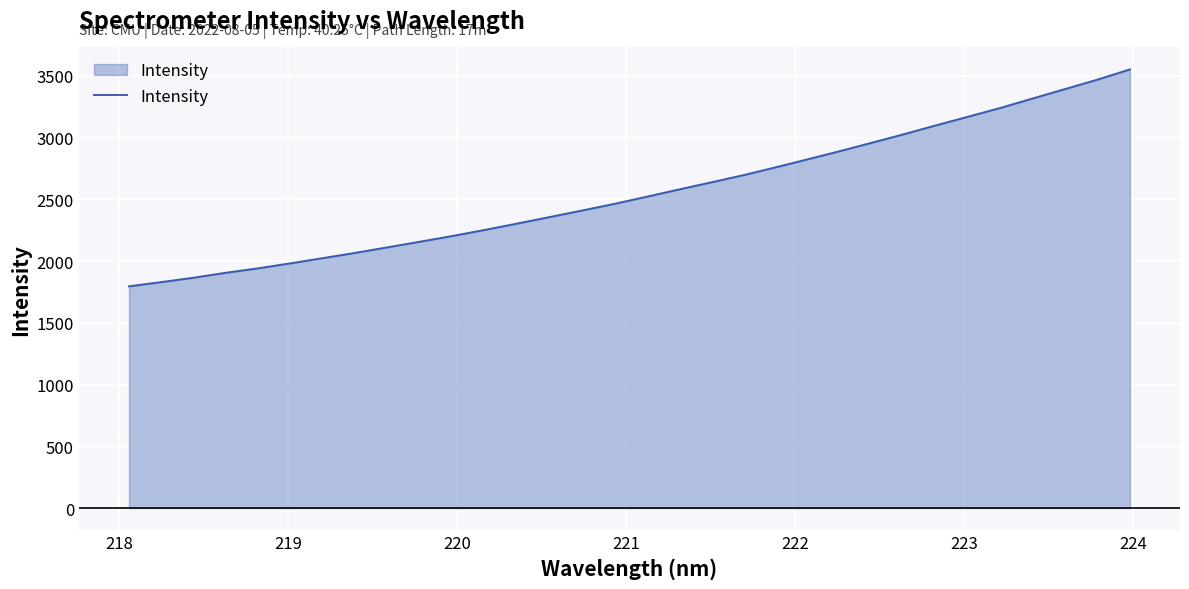

What is the minimum value shown in the chart?

1795.7